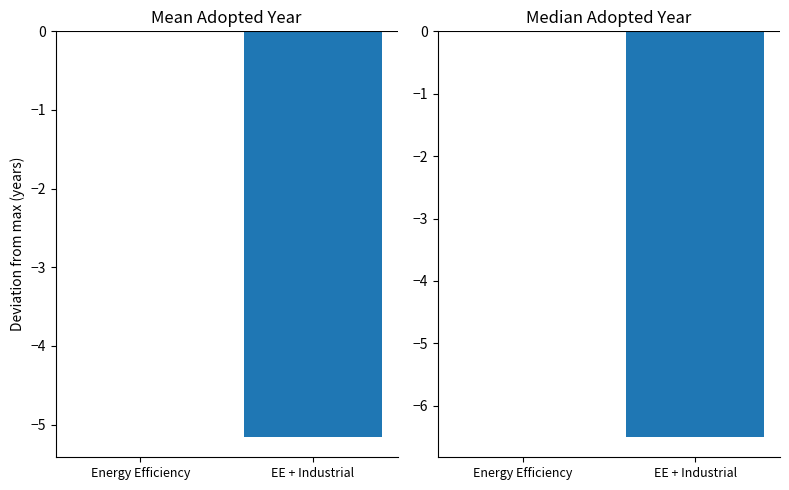

At which label does Mean Adopted Year reach its minimum?

EE + Industrial